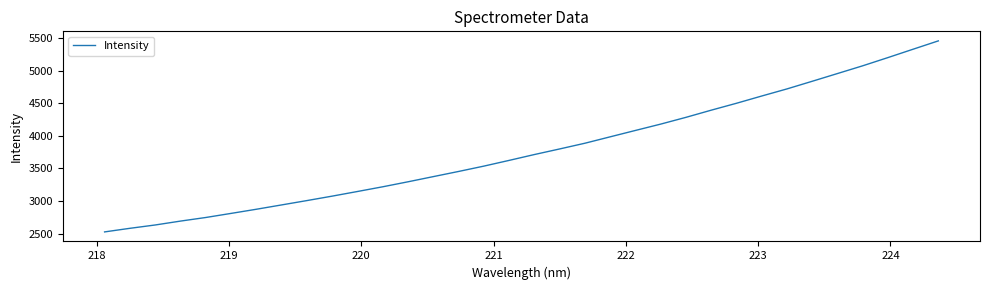

Count the number of categories in the chart.

34